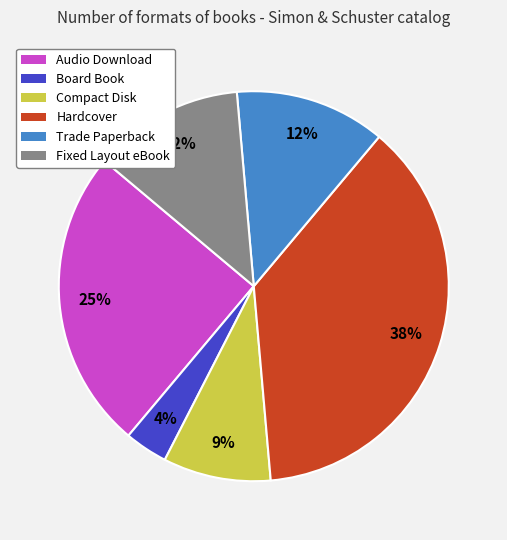

The Audio Download slice represents 37% of the pie. True or false?

False